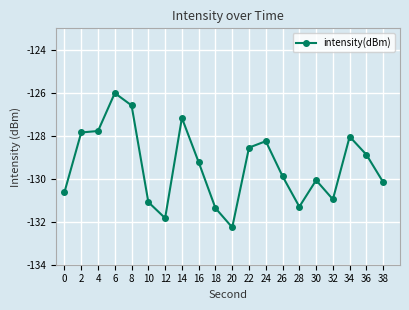

True or false: the data shows -128.3 at 24.

True